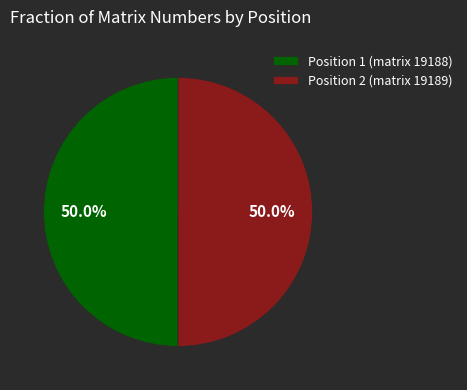

To the nearest percent, what is the combined percentage of Position 2 (matrix 19189) and Position 1 (matrix 19188)?

100%